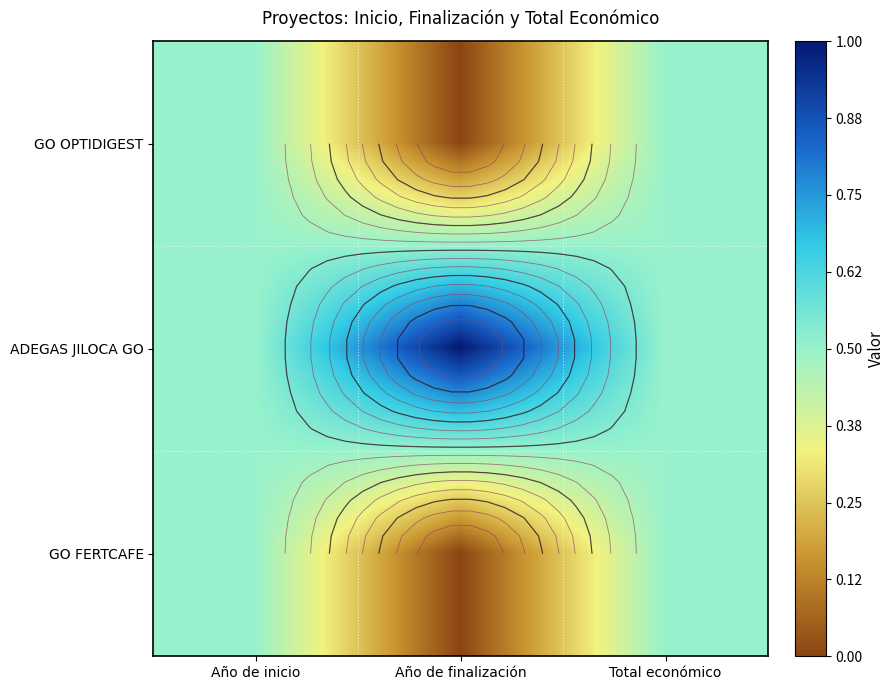

Count the ADEGAS JILOCA GO values in the range 0 to 1.

3